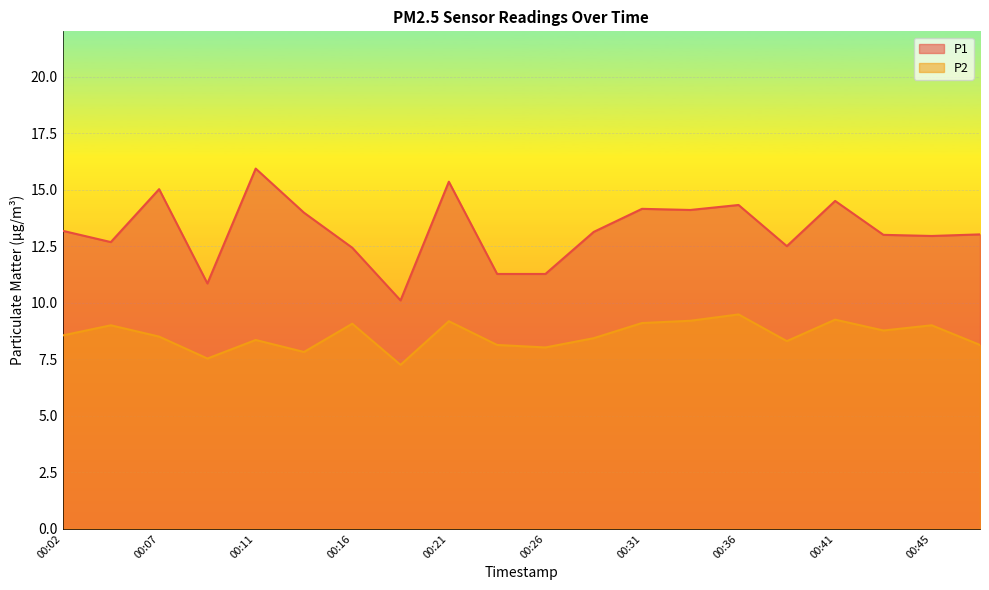

What is the difference between the P2 values at 00:16 and 00:41?

0.2